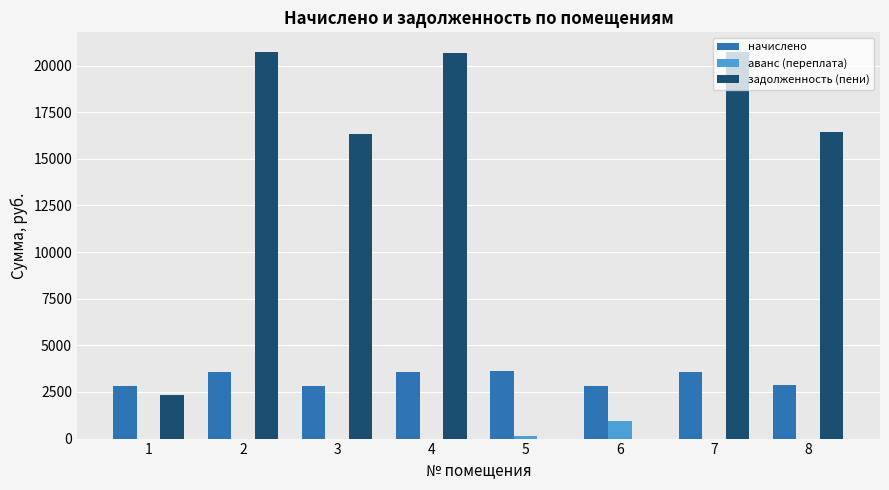

What is the sum of all начислено values?

25671.5